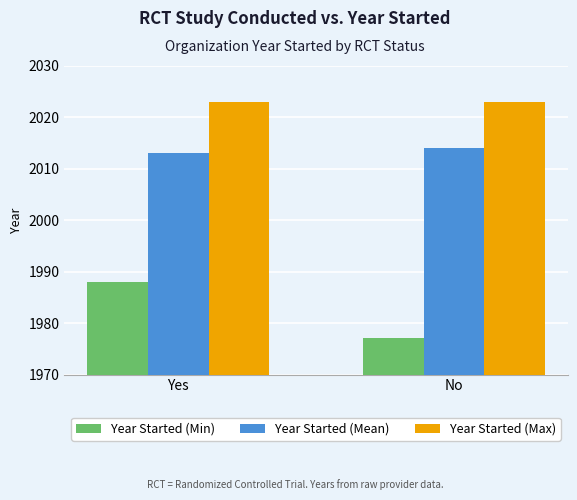

How many Year Started (Min) values are between 1977 and 1988?

2